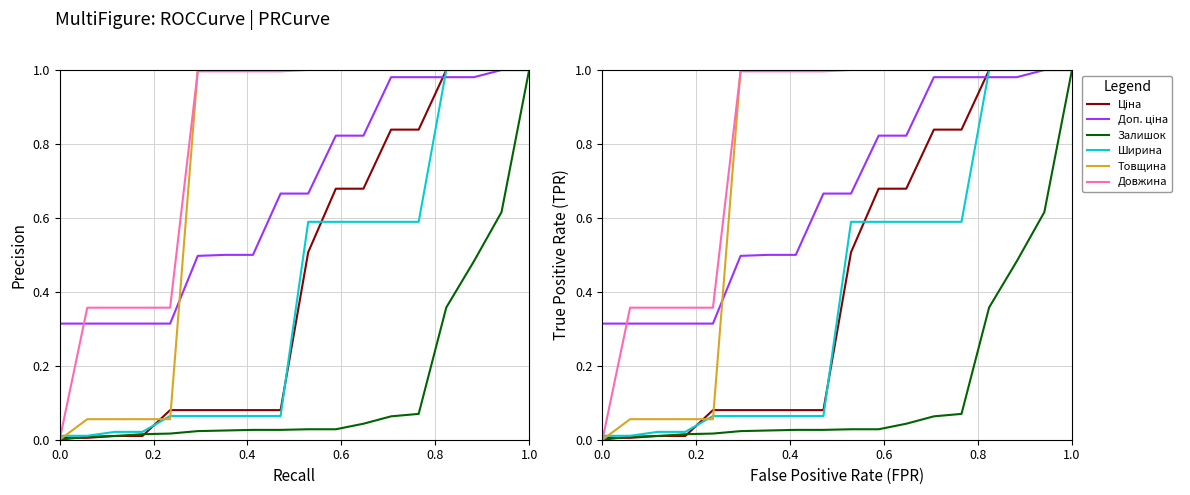

What position from the right is 0.0?

18